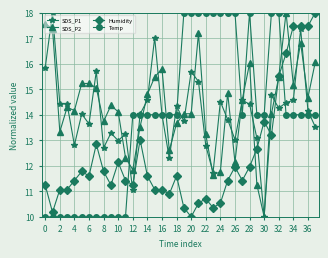

What is the smallest value displayed?

10.0